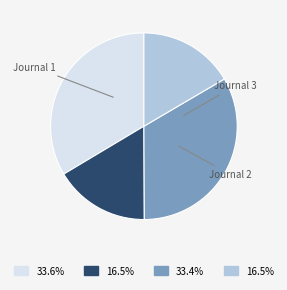

Does any single category account for the majority?

No